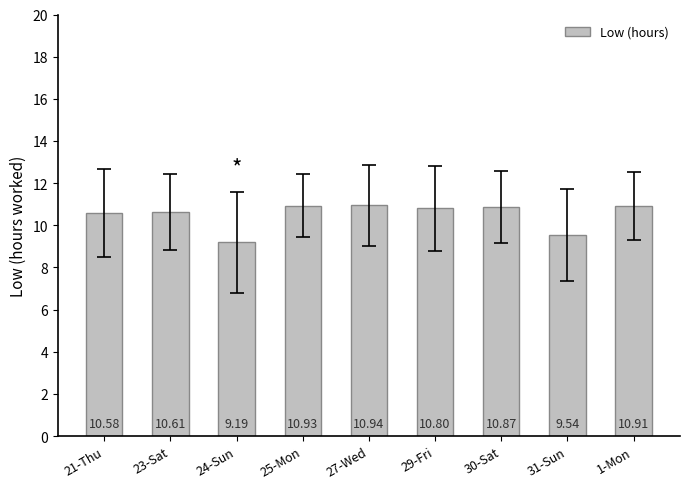

What is the value of the 8th bar from the left?

9.5